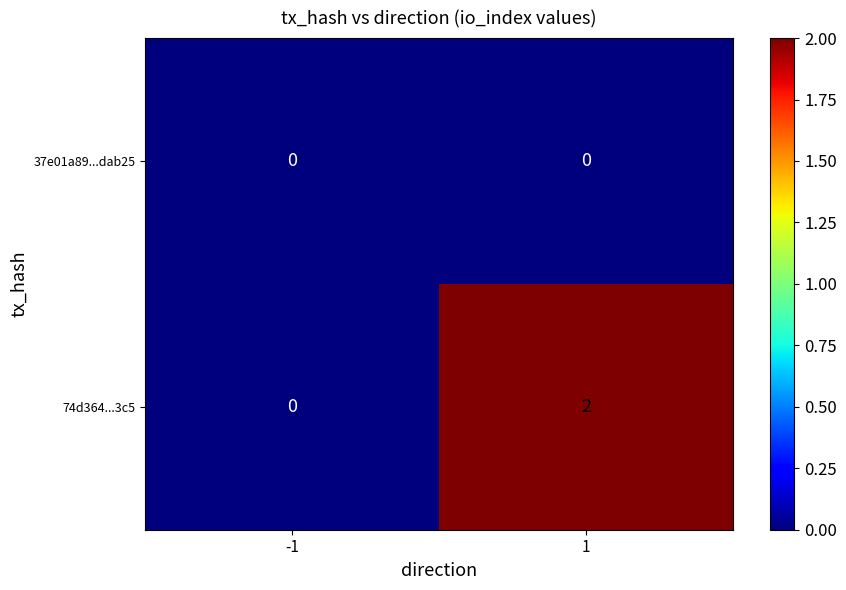

How many values in the 74d364...3c5 series are below 2?

1